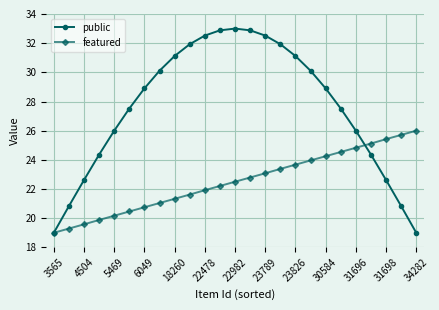

Rank the series by their maximum value, from lowest to highest.

featured, public